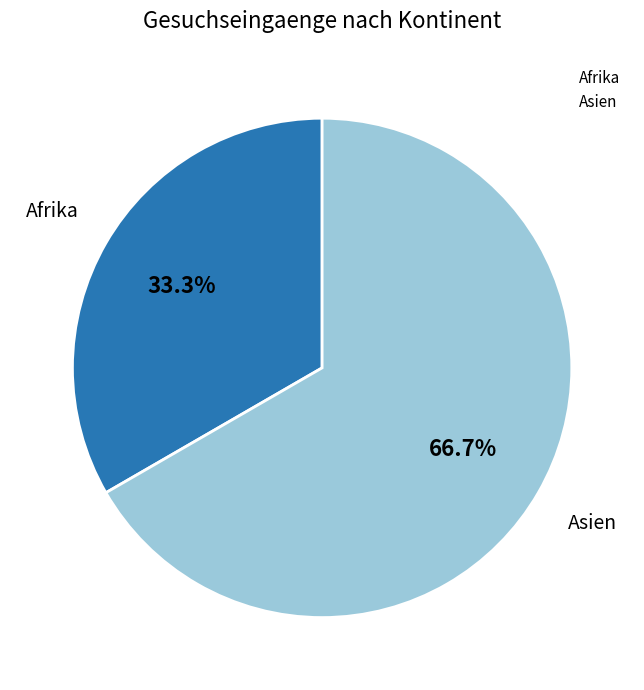

Is there any slice that represents more than half of the pie?

Yes